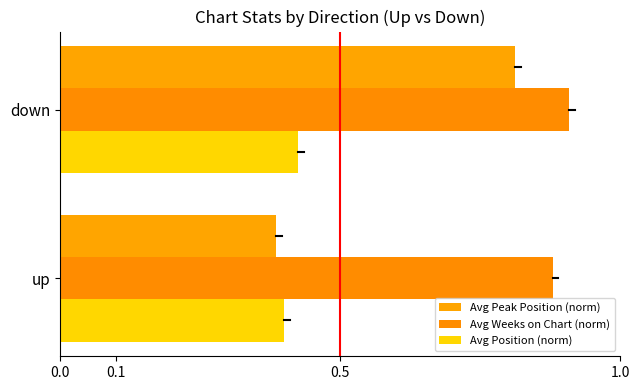

Count the number of categories in the chart.

2